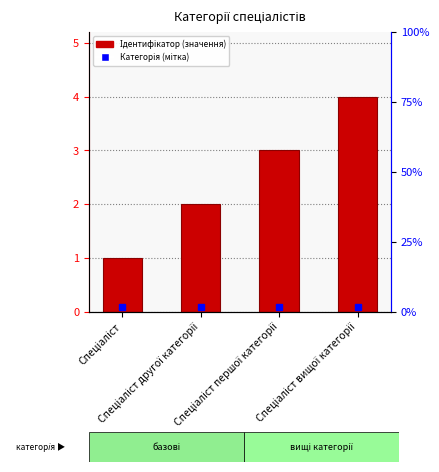

What value does the data have at Спеціаліст першої категорії?

3